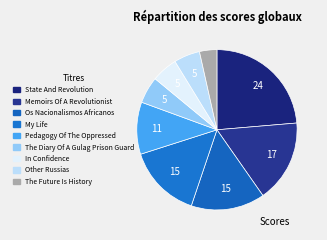

How many slices are in this pie chart?

9